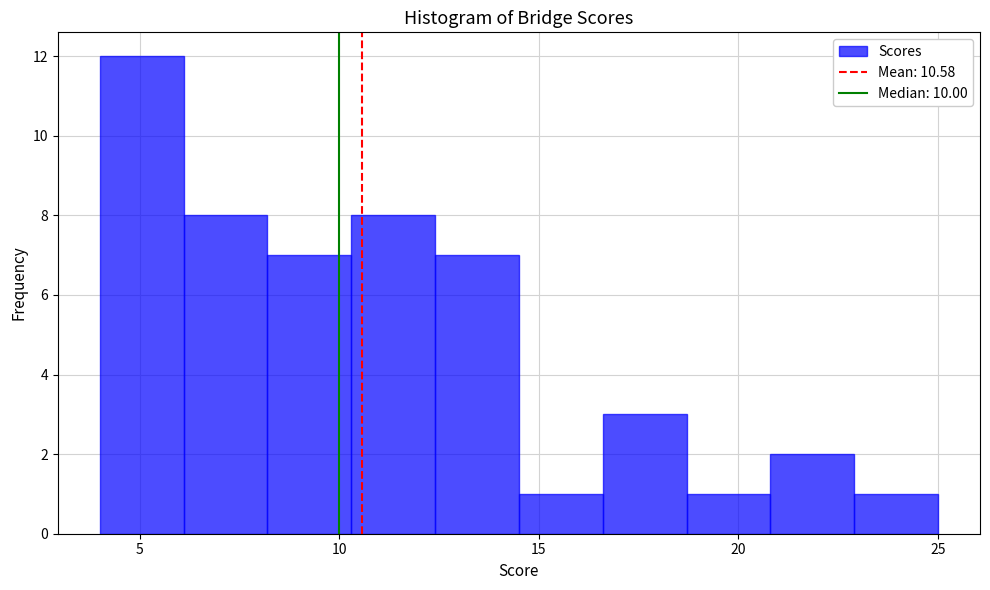

Reading left to right, list every bar in this chart as the range it spans on the x-axis followed by its height. Neither the bar edges nor the heights are printed on the chart, so give them approximately, as read against the axes.

4.0 to 6.1: 12
6.1 to 8.2: 8
8.2 to 10.3: 7
10.3 to 12.4: 8
12.4 to 14.5: 7
14.5 to 16.6: 1
16.6 to 18.7: 3
18.7 to 20.8: 1
20.8 to 22.9: 2
22.9 to 25.0: 1